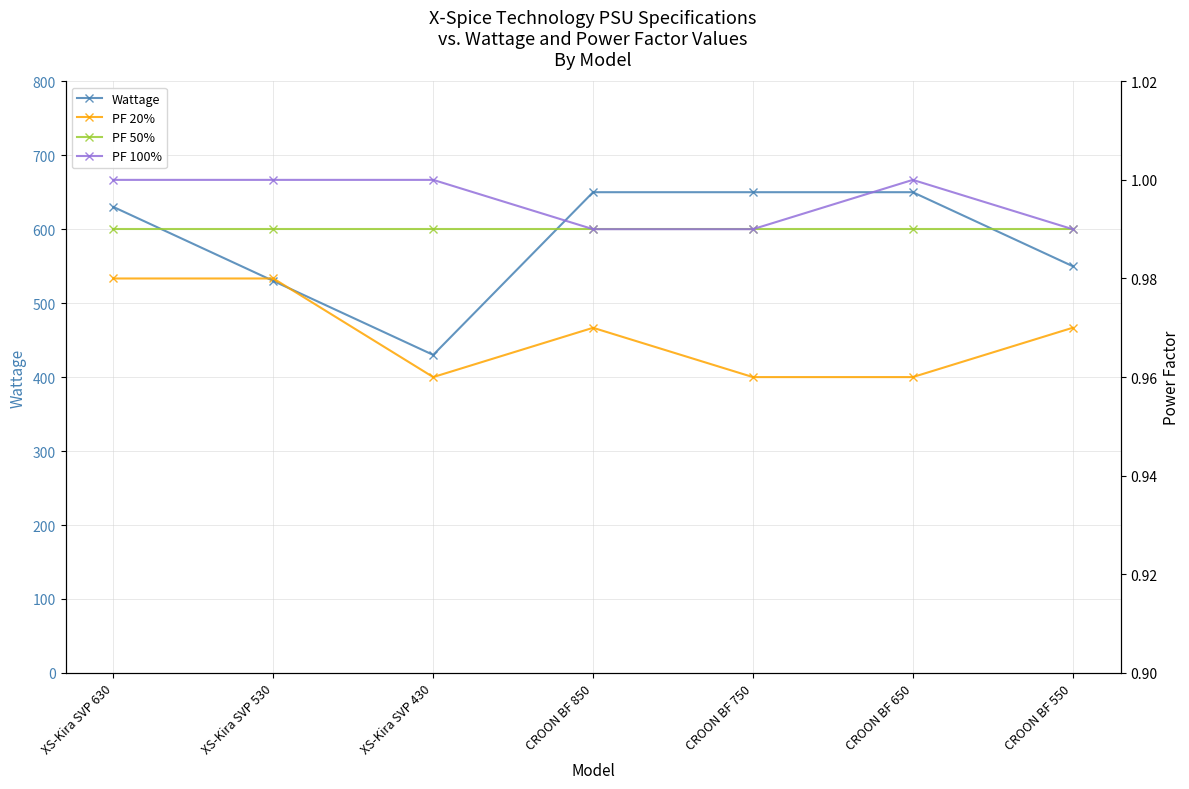

What is the total value across all series at XS-Kira SVP 430?

432.9